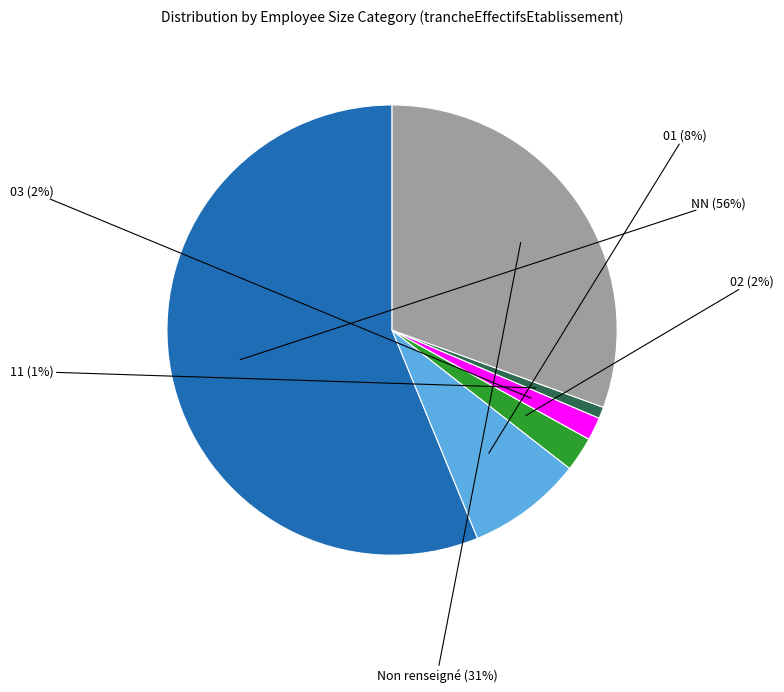

To the nearest percent, what is the average slice percentage?

17%